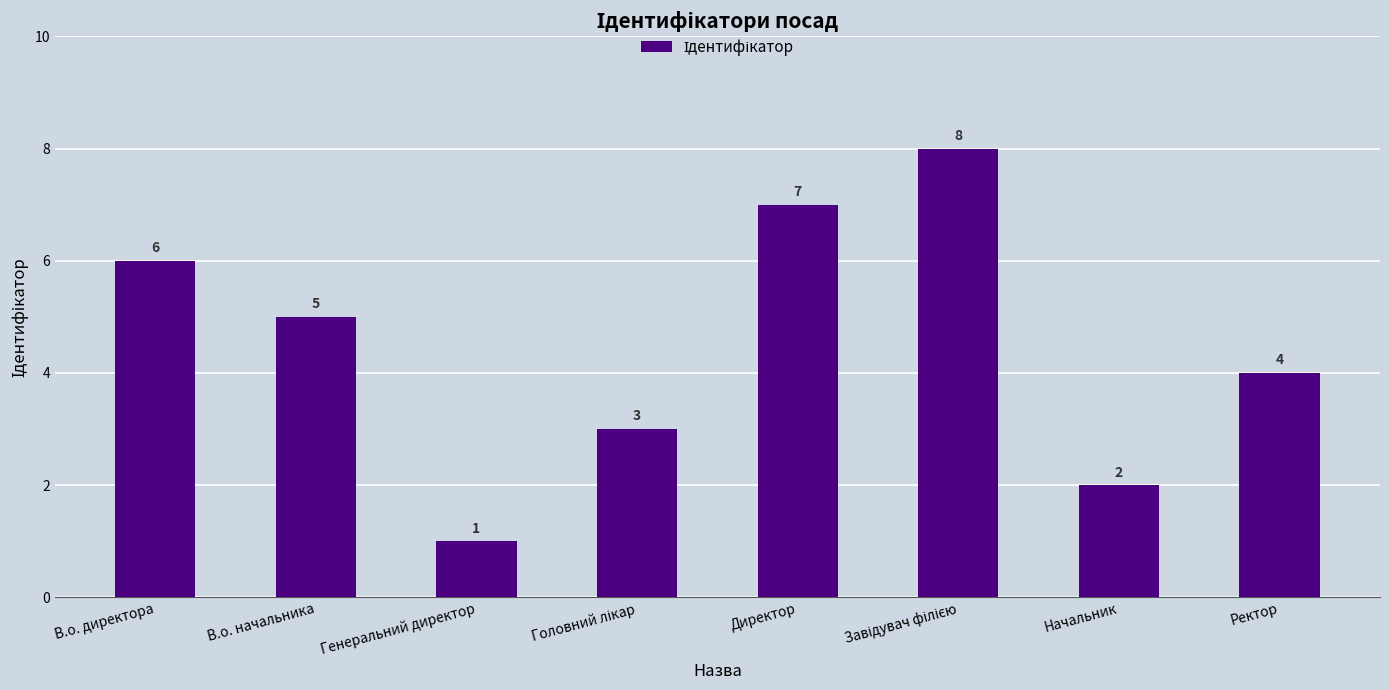

What position from the right is Начальник?

2